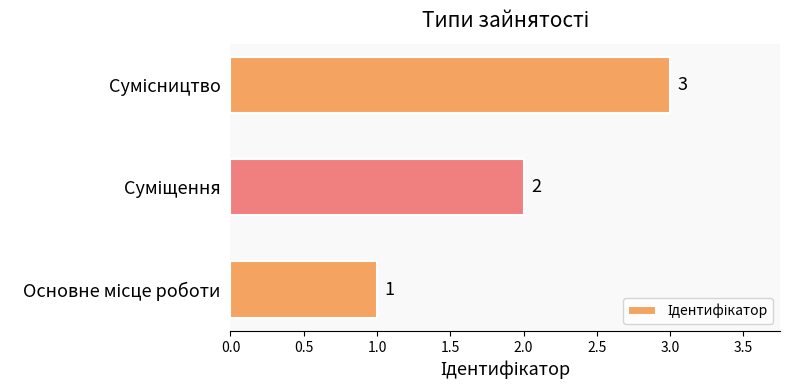

How many values are between 1 and 3?

3